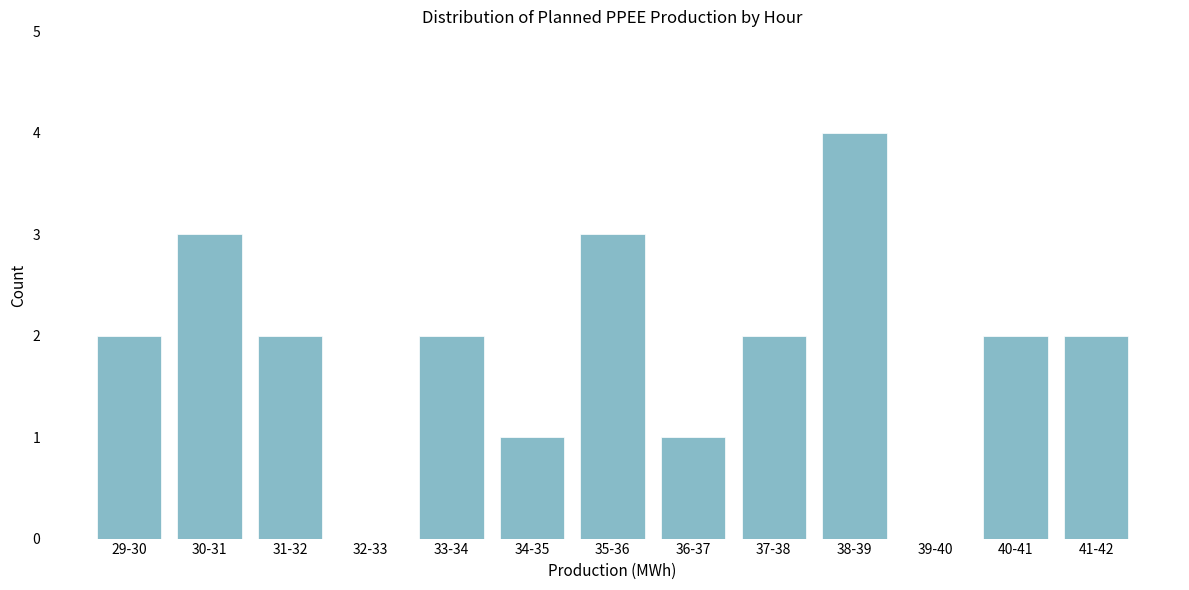

Reading left to right, transcribe all the data shown in this chart.

29-30=2	30-31=3	31-32=2	32-33=0	33-34=2	34-35=1	35-36=3	36-37=1	37-38=2	38-39=4	39-40=0	40-41=2	41-42=2